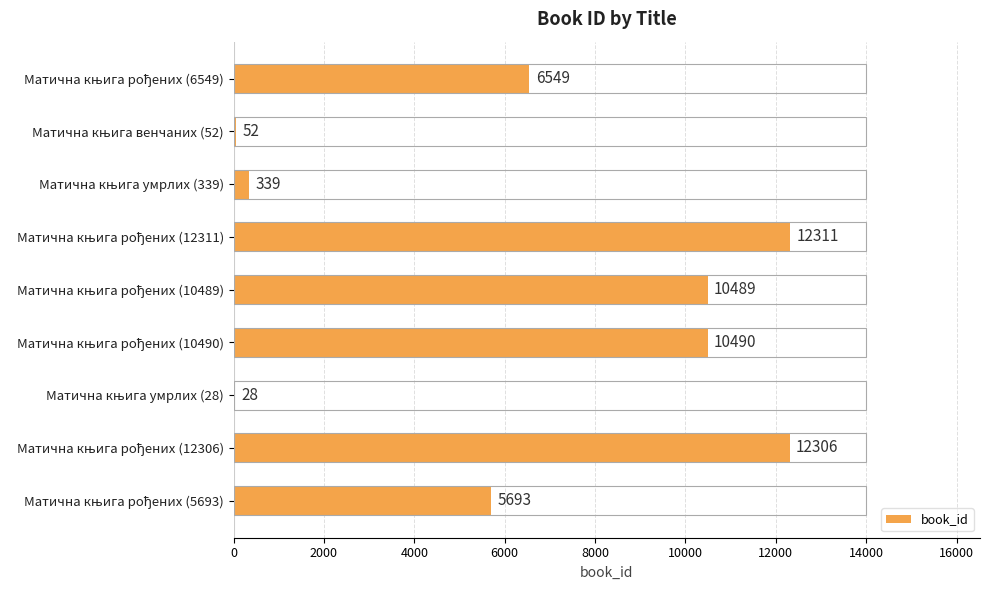

How many data points does each series have?

9